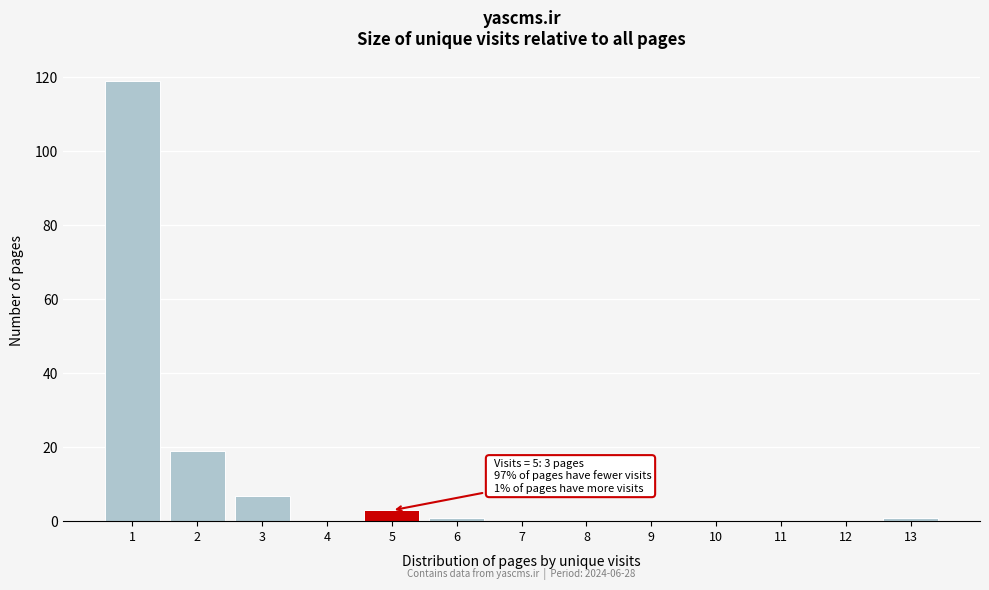

Reading right to left, transcribe all the data shown in this chart.

13=1	12=0	11=0	10=0	9=0	8=0	7=0	6=1	5=3	4=0	3=7	2=19	1=119